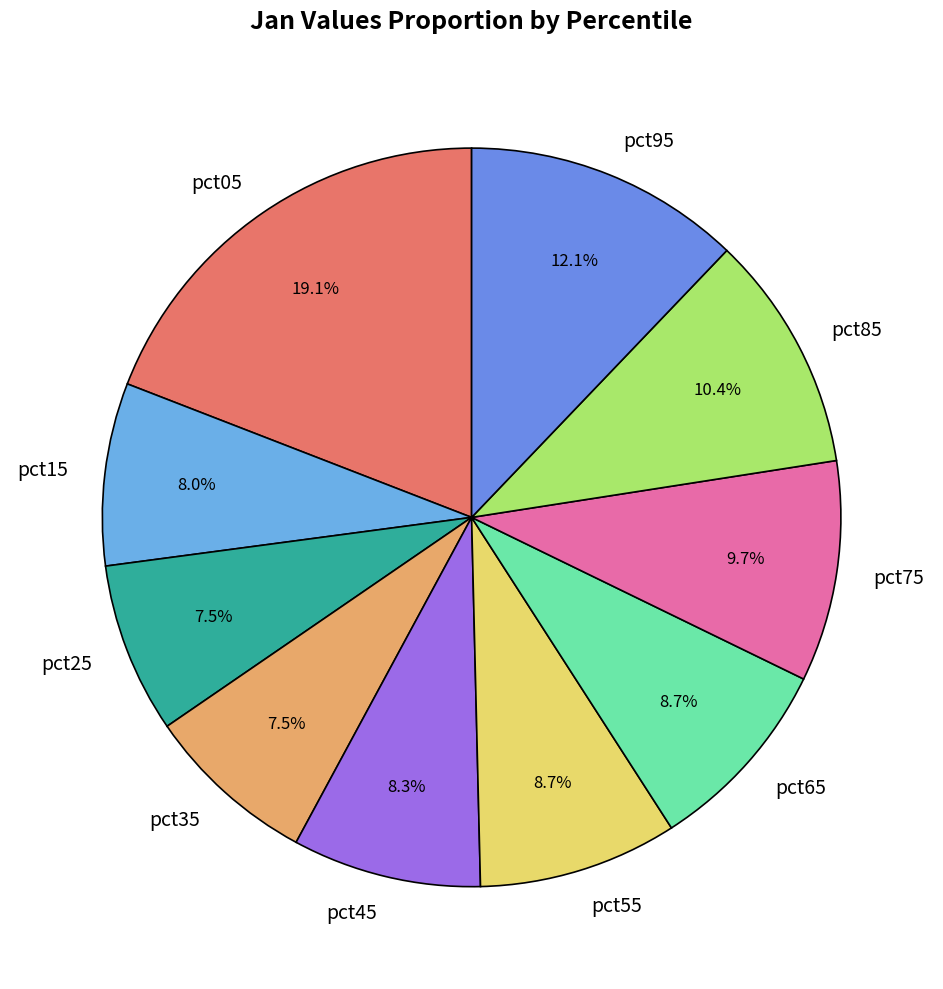

What is the largest slice in the pie chart?

pct05